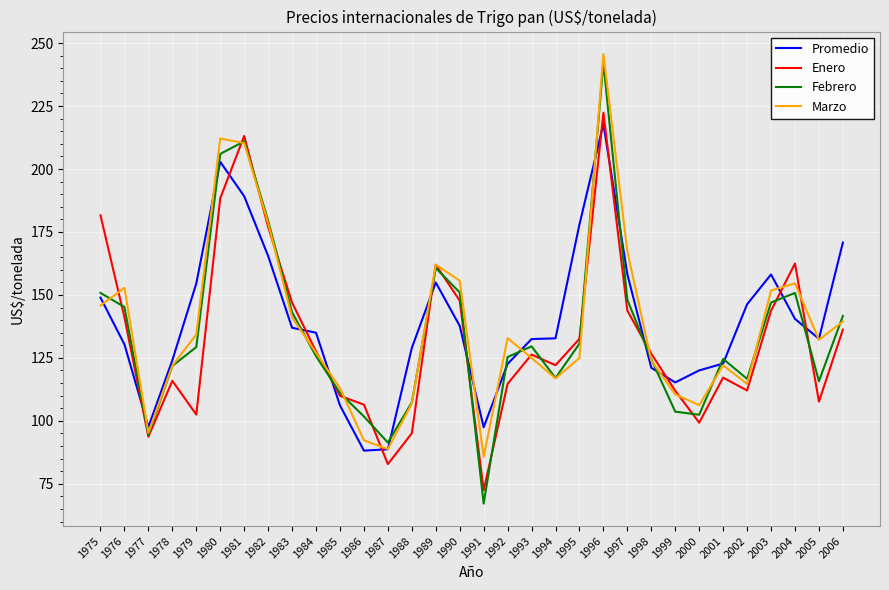

What is the sum of all Enero values?

4243.3